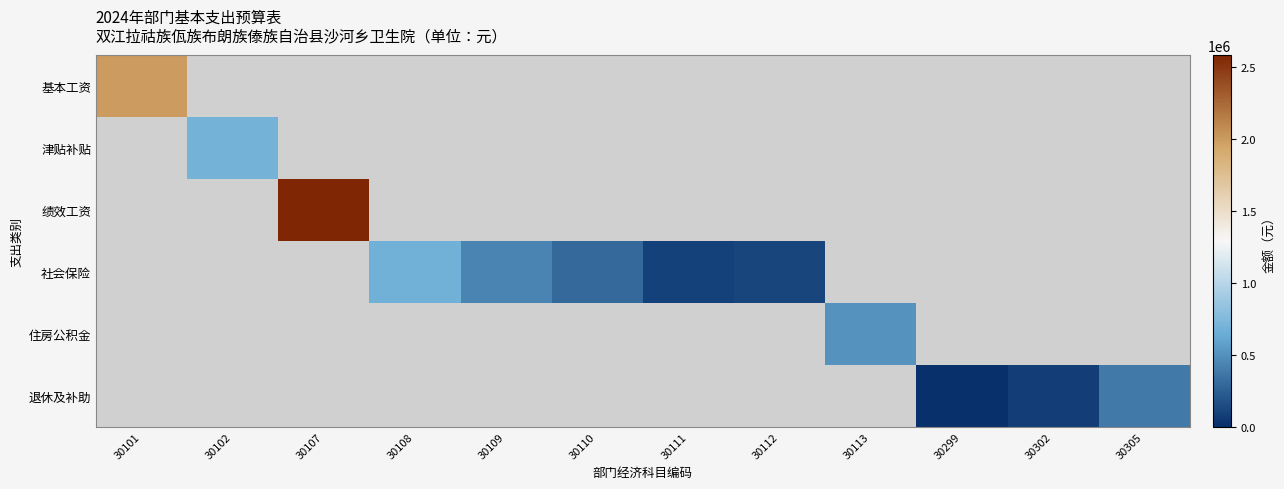

Is the value of 绩效工资 at 30108 greater than the value of 住房公积金 at 30108?

No